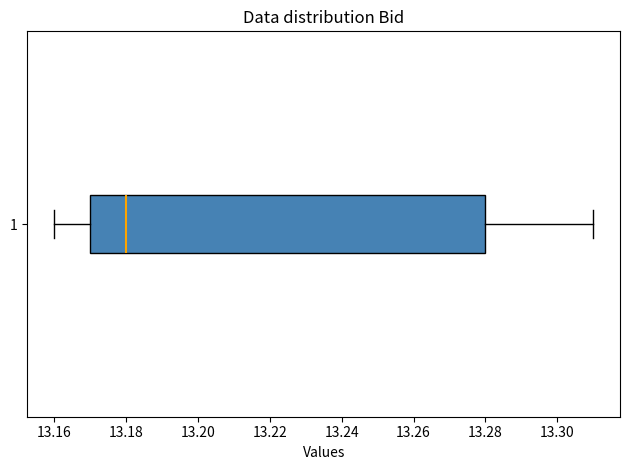

Where is the left edge of the box at y = 1 on the x-axis? The values are not printed on the chart, so give them approximately, as read against the axis.

13.17